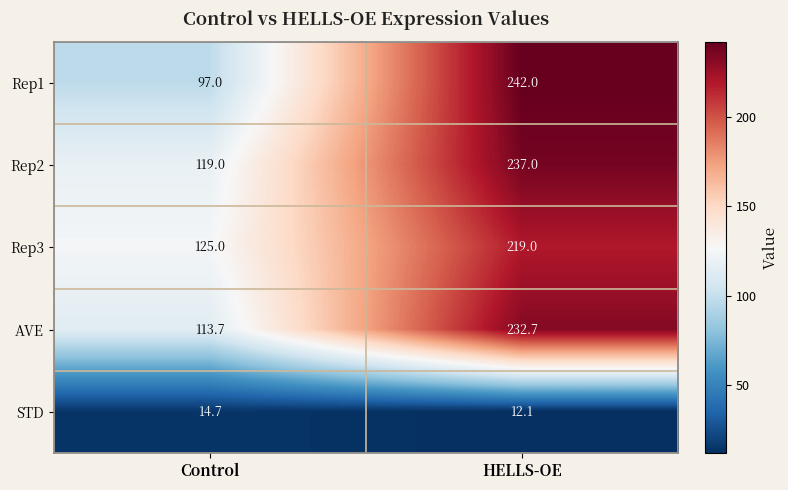

How many data points does each series have?

2